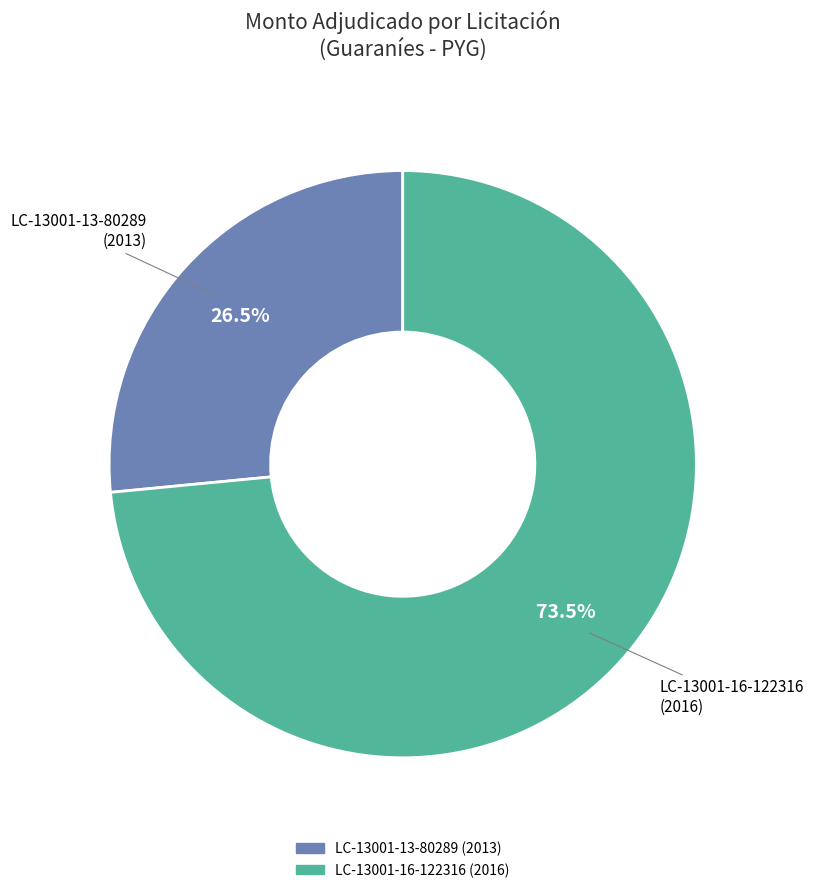

Is there any slice that represents more than half of the pie?

Yes